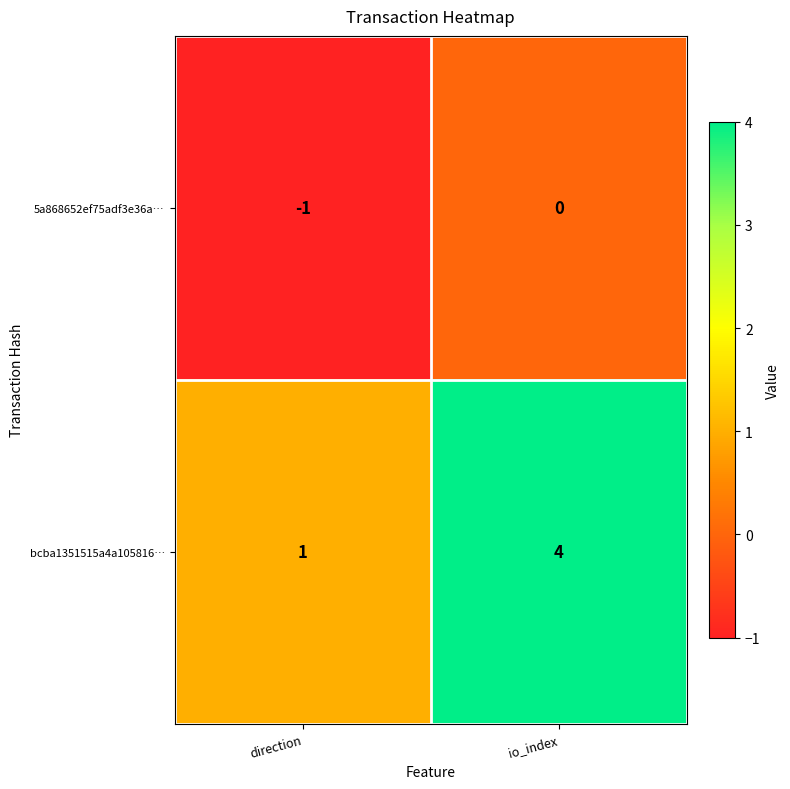

Reading left to right, list all the values displayed in this chart.

5a868652ef75adf3e36a…: -1	0
bcba1351515a4a105816…: 1	4